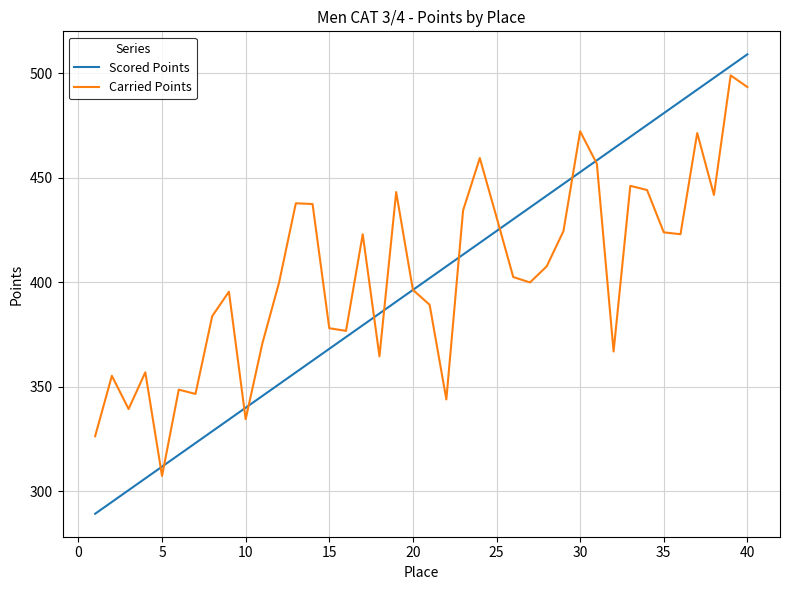

What is the maximum value for Scored Points?

509.1